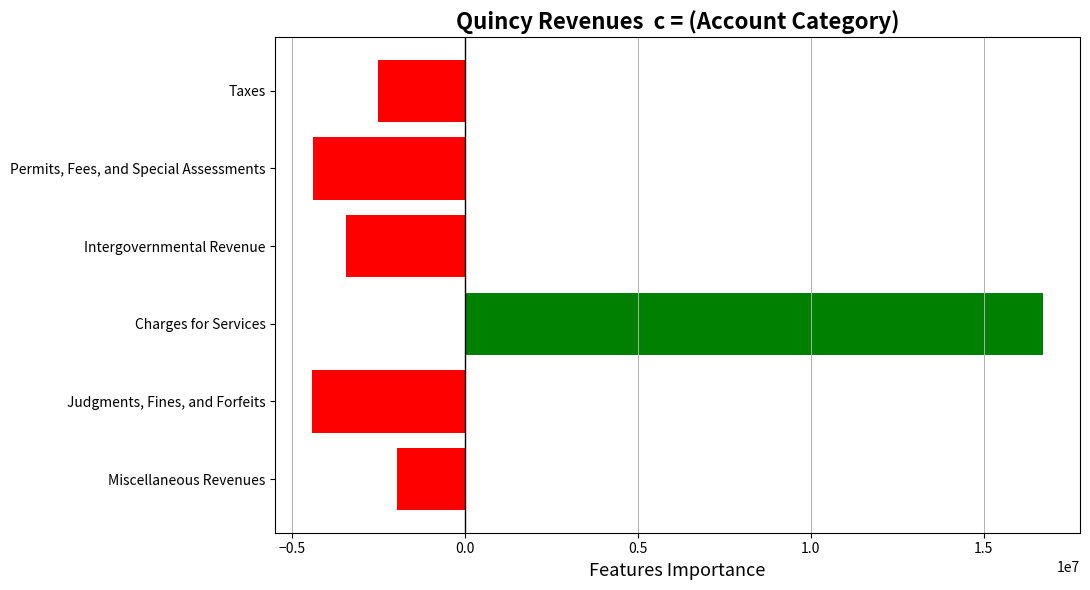

Rank the categories by value from highest to lowest.

Charges for Services, Miscellaneous Revenues, Taxes, Intergovernmental Revenue, Permits, Fees, and Special Assessments, Judgments, Fines, and Forfeits